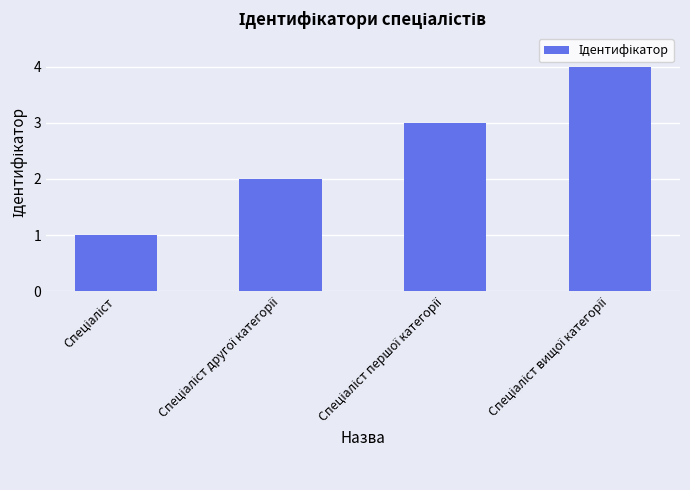

What is the smallest value displayed?

1